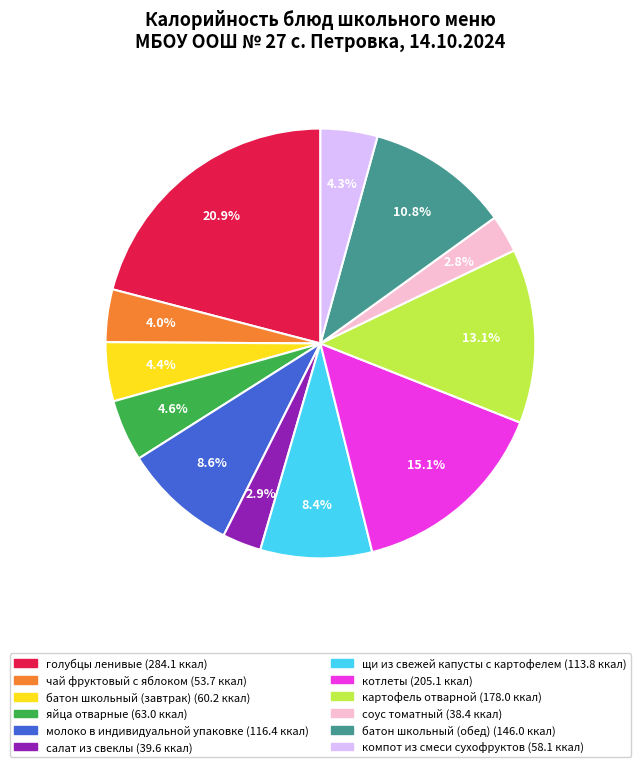

Does картофель отварной represent more than half of the total?

No